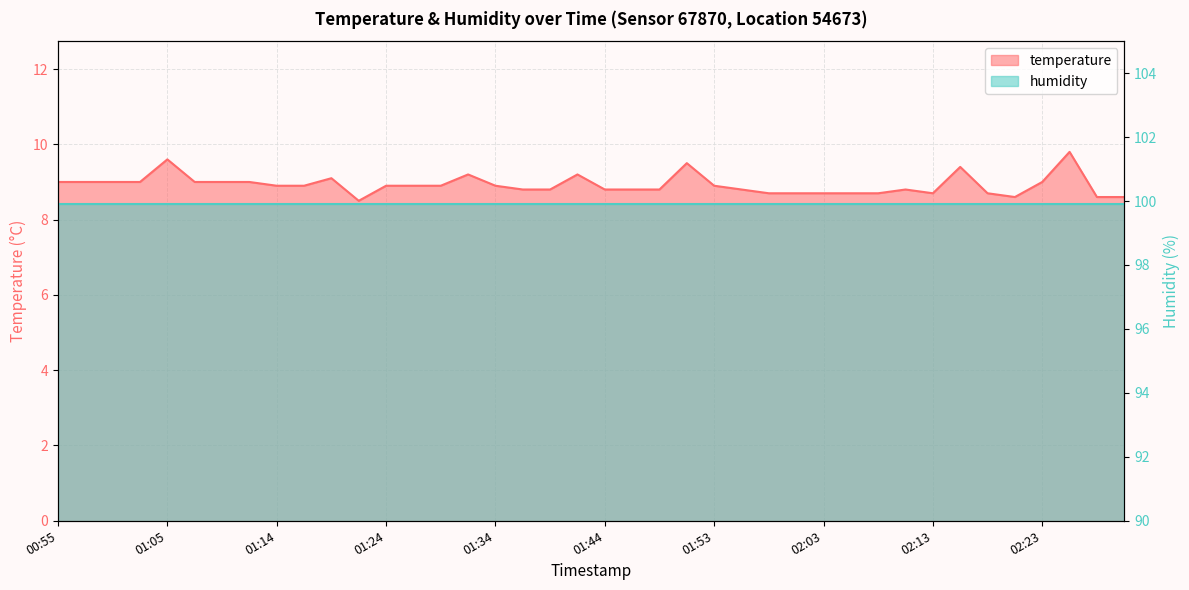

Reading right to left, list all the values displayed in this chart.

8.6	8.6	9.8	9.0	8.6	8.7	9.4	8.7	8.8	8.7	8.7	8.7	8.7	8.7	8.8	8.9	9.5	8.8	8.8	8.8	9.2	8.8	8.8	8.9	9.2	8.9	8.9	8.9	8.5	9.1	8.9	8.9	9.0	9.0	9.0	9.6	9.0	9.0	9.0	9.0